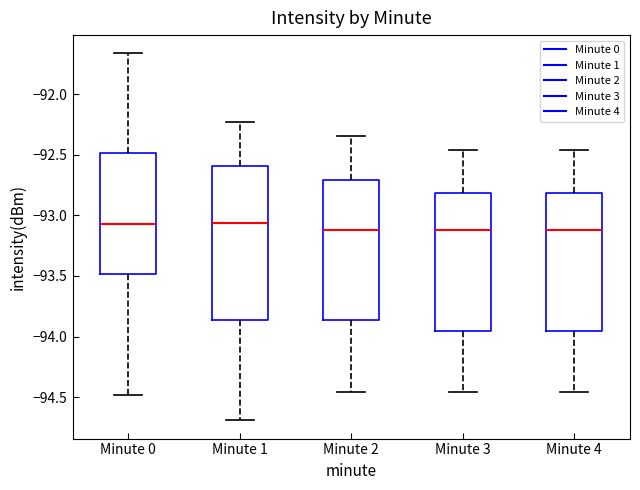

Comparing the boxes themselves (not the whiskers), which one is the tallest?

Minute 1